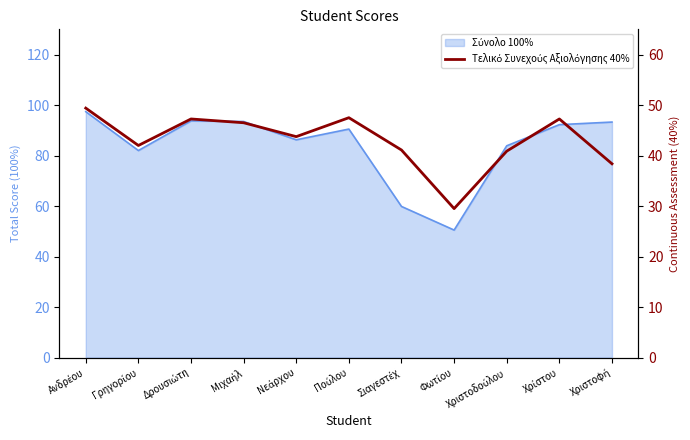

How many data points are above 43?

6